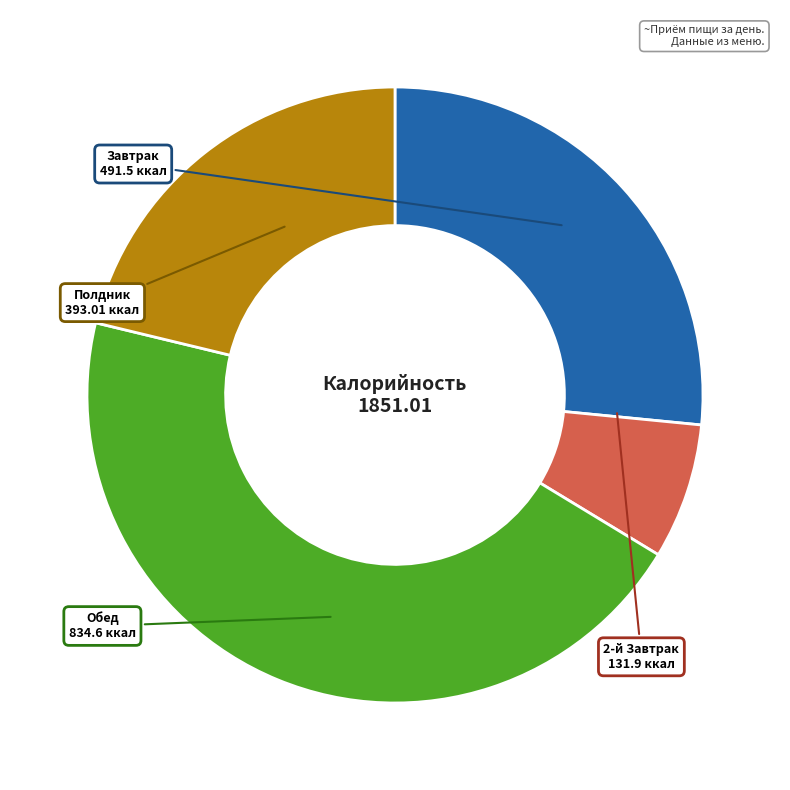

Is there any slice that represents more than half of the pie?

No